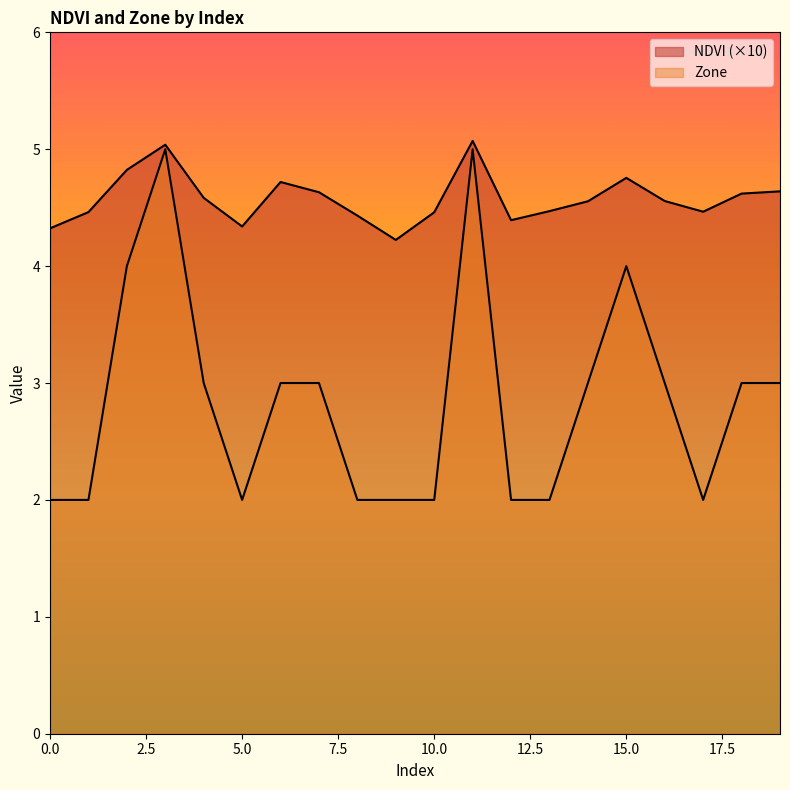

Is the value of NDVI at 15 greater than the value of Zone at 4?

Yes